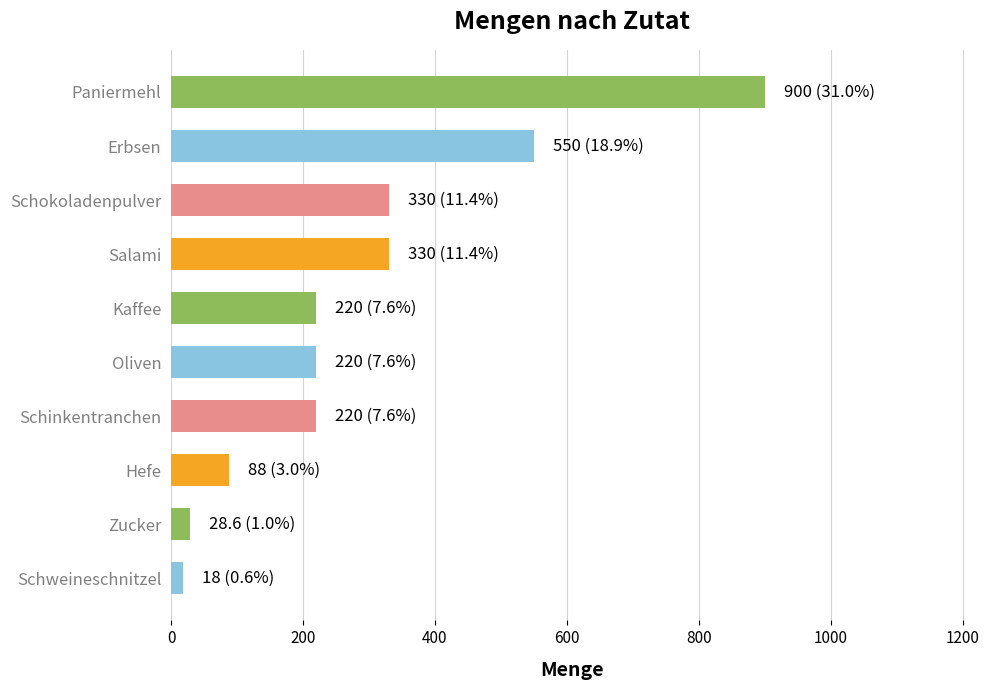

What is the change in value from Oliven to Zucker?

-191.4